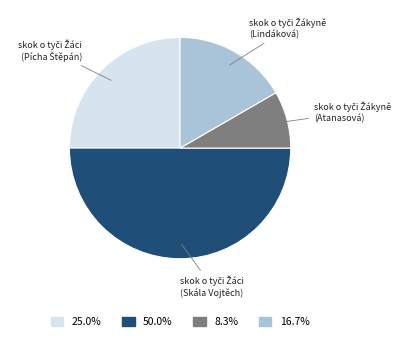

Is there a majority slice in this chart?

No